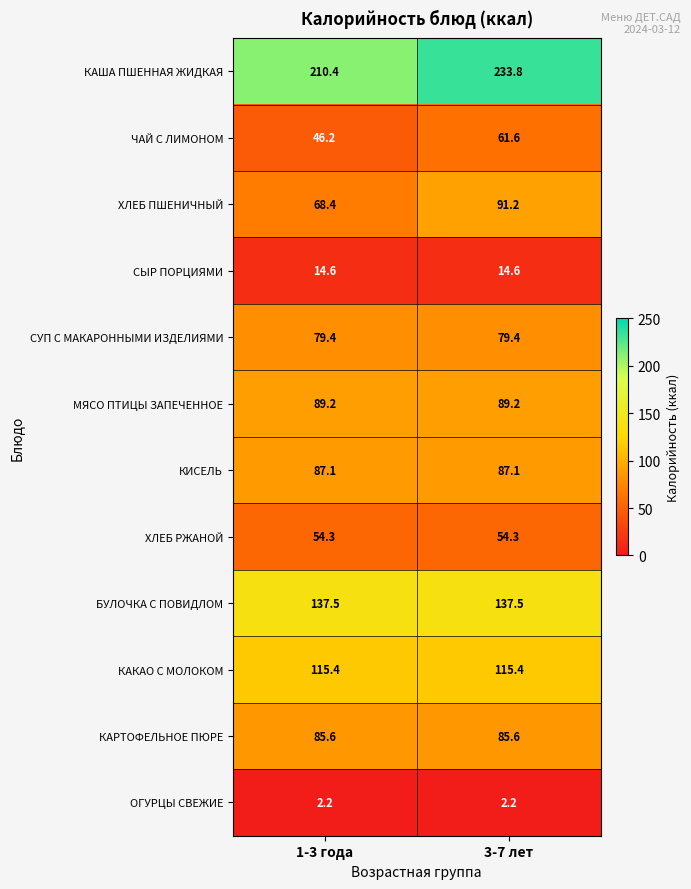

What is the average value of the МЯСО ПТИЦЫ ЗАПЕЧЕННОЕ series?

89.2